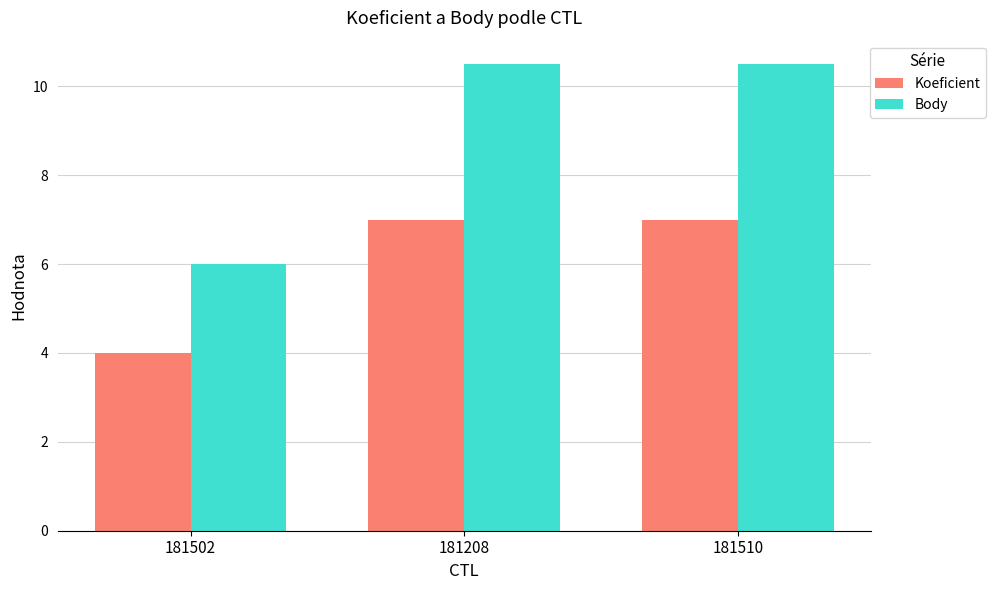

Rank the series at 181502 from lowest to highest value.

Koeficient, Body